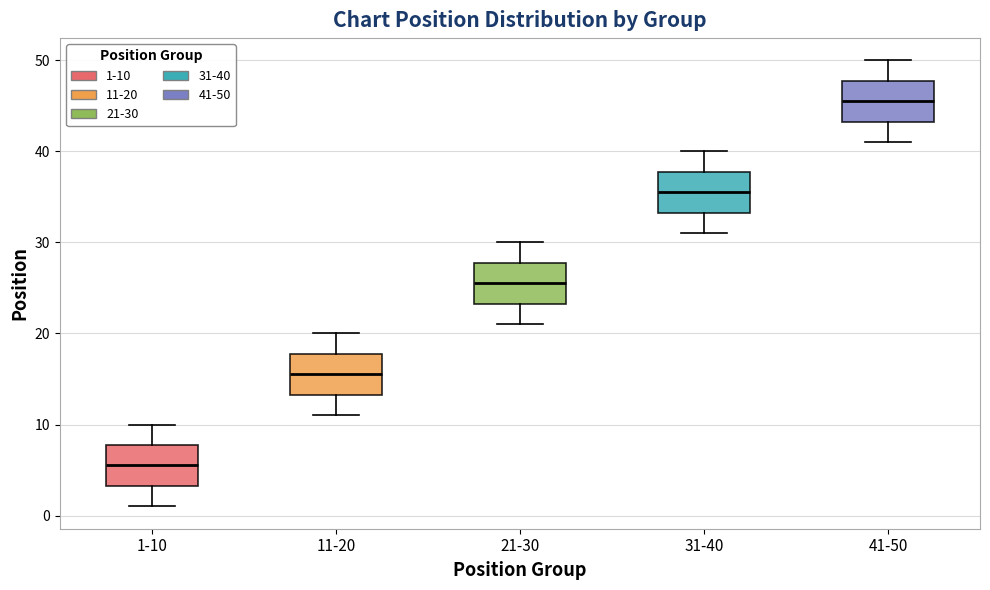

Reading left to right, read every box against the y-axis: the position of its median line, the range the box covers, and the ends of its whiskers. The values are not printed on the chart, so give them approximately, as read against the axis.

1-10: median 6, box 3 to 8, whiskers 1 to 10
11-20: median 16, box 13 to 18, whiskers 11 to 20
21-30: median 26, box 23 to 28, whiskers 21 to 30
31-40: median 36, box 33 to 38, whiskers 31 to 40
41-50: median 46, box 43 to 48, whiskers 41 to 50